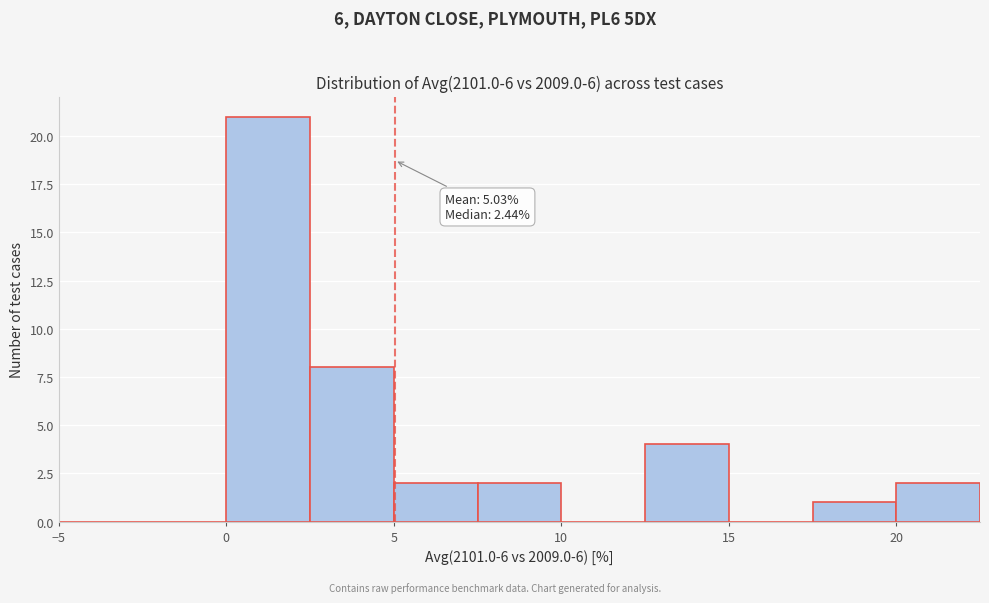

Which range on the x-axis has the tallest bar?

0.0 to 2.5